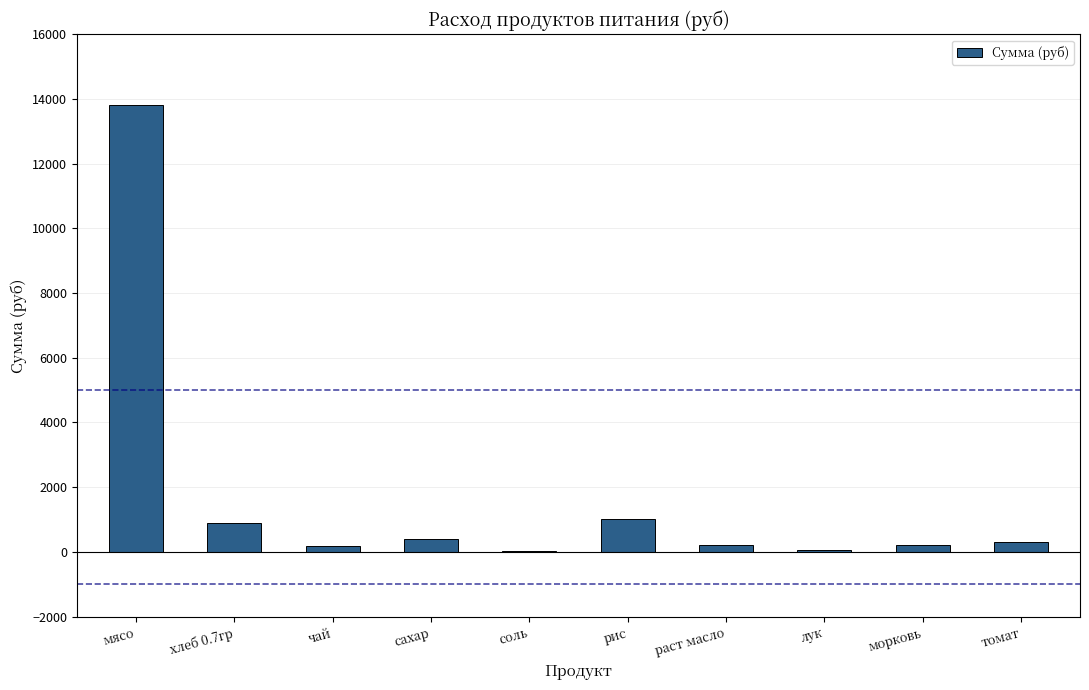

What value does the data have at рис?

1012.4